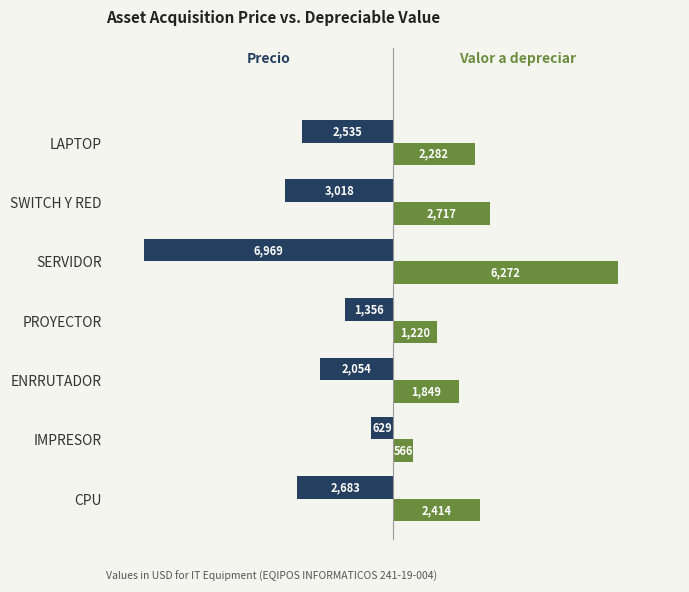

At which category is the sum across all series the highest?

IMPRESOR